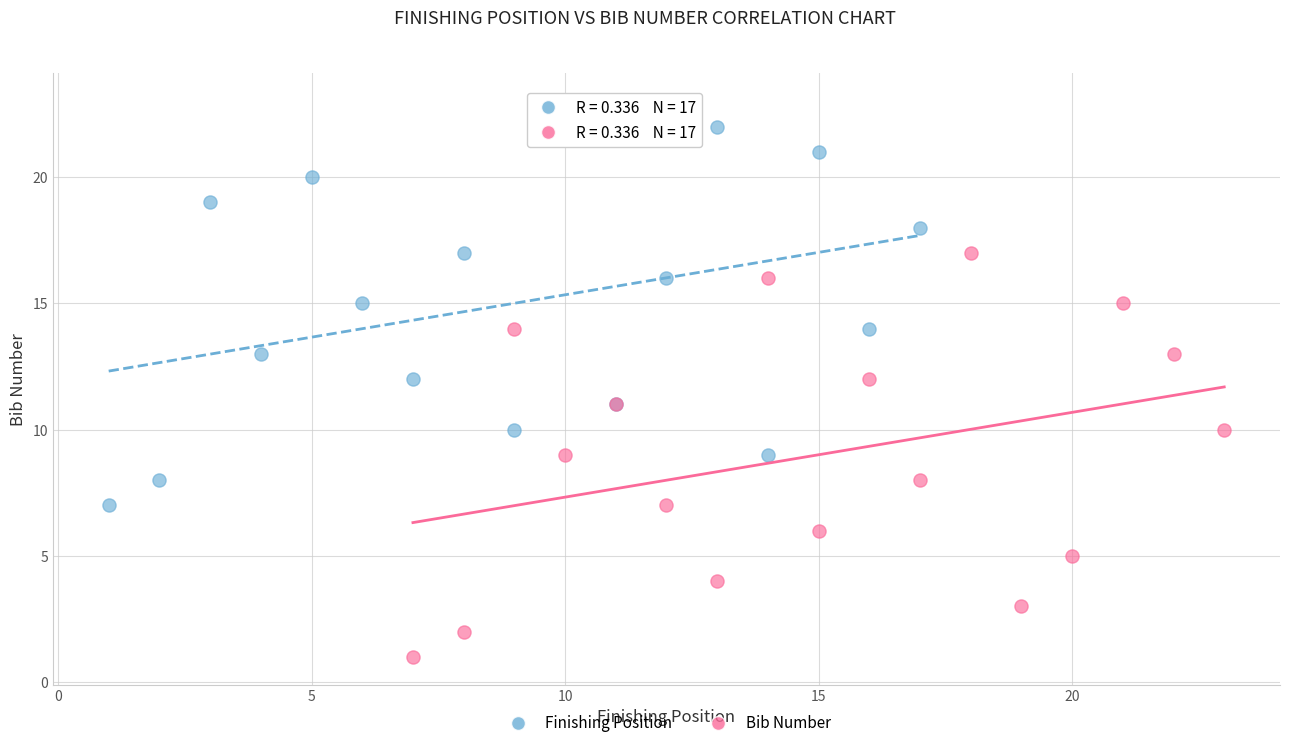

Which series contains the highest Y value?

Finishing Position